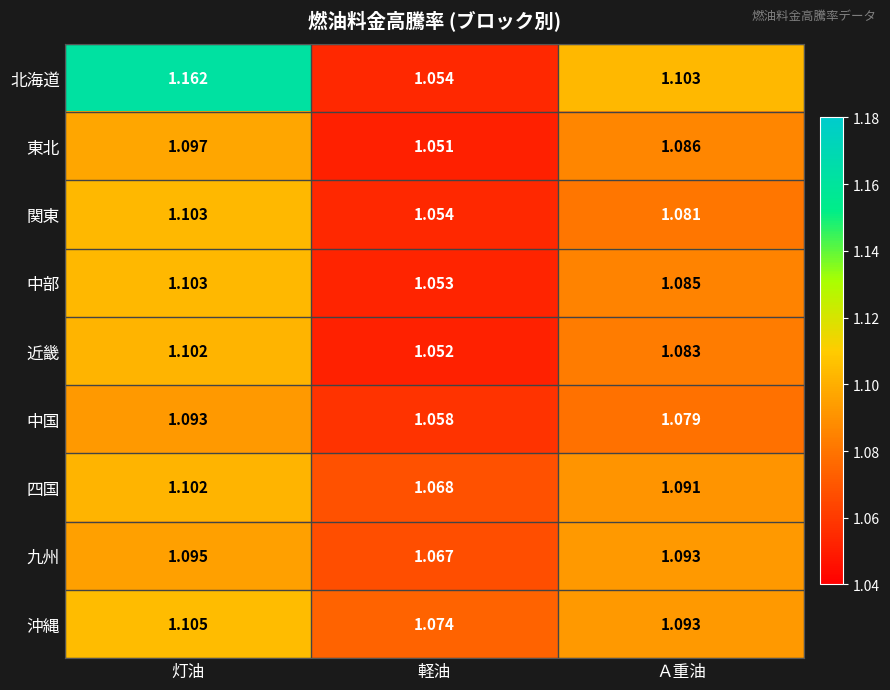

How many series are shown in this chart?

9